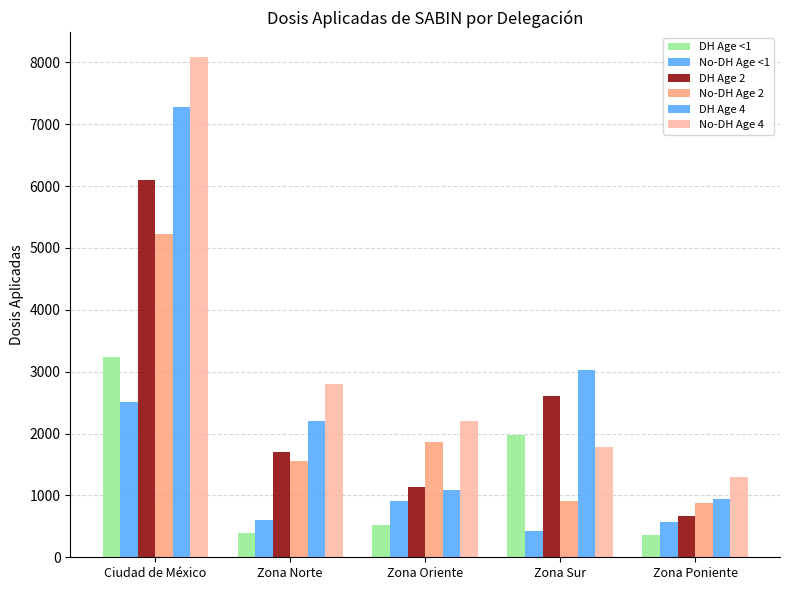

Does the chart contain any negative values?

No